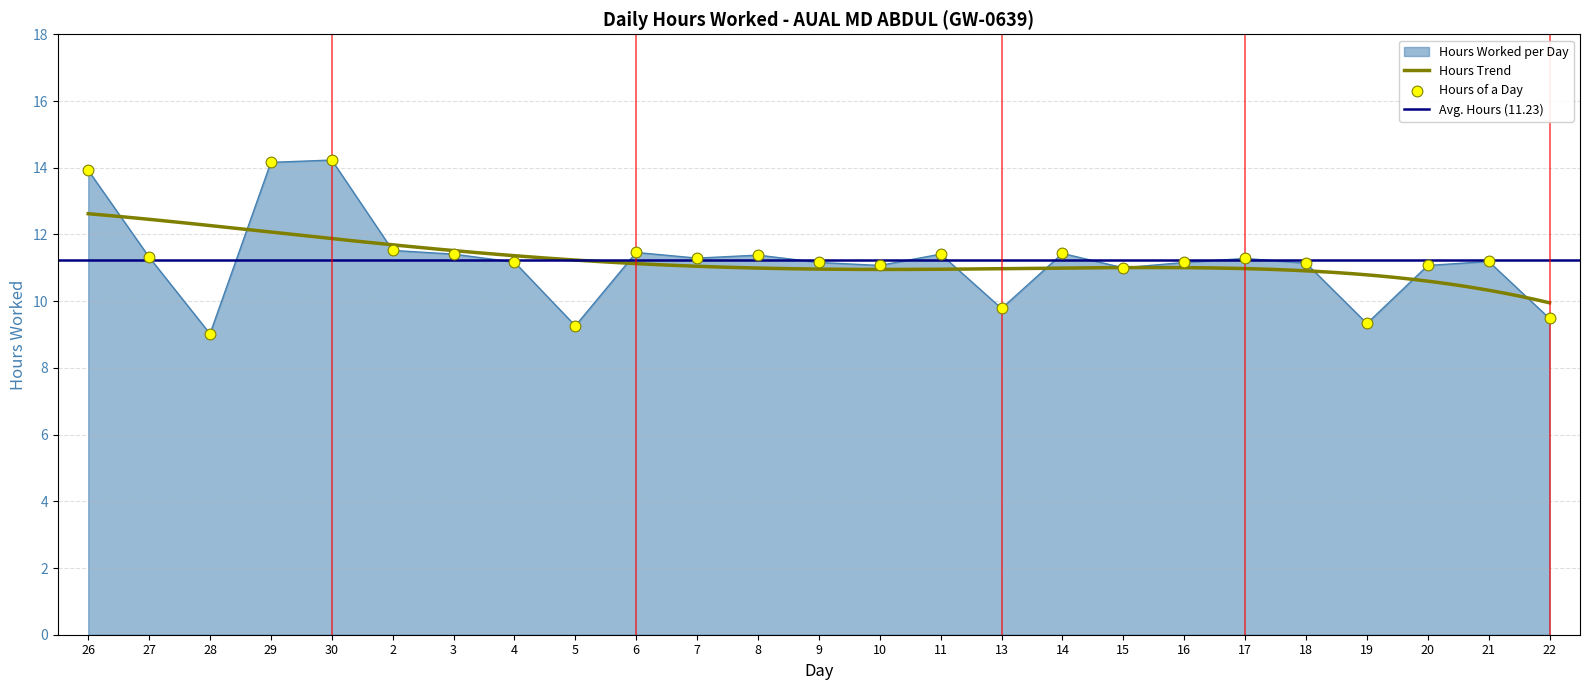

Between 27 and 26, which is larger?

26